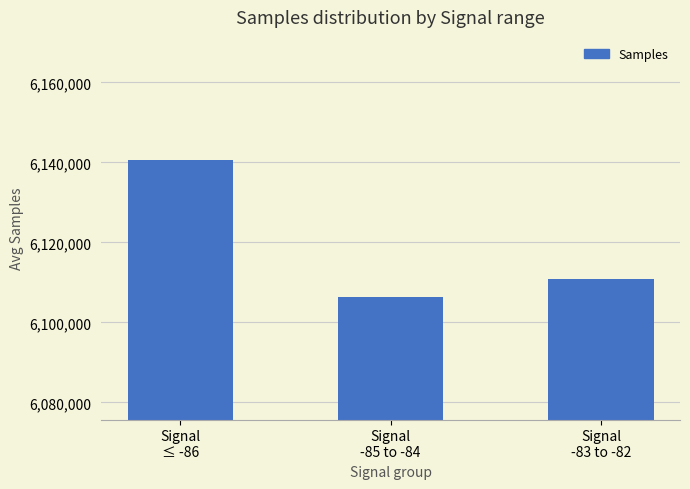

Reading right to left, what are all the values shown in this chart?

Signal
-83 to -82=6110965	Signal
-85 to -84=6106254	Signal
≤ -86=6140654